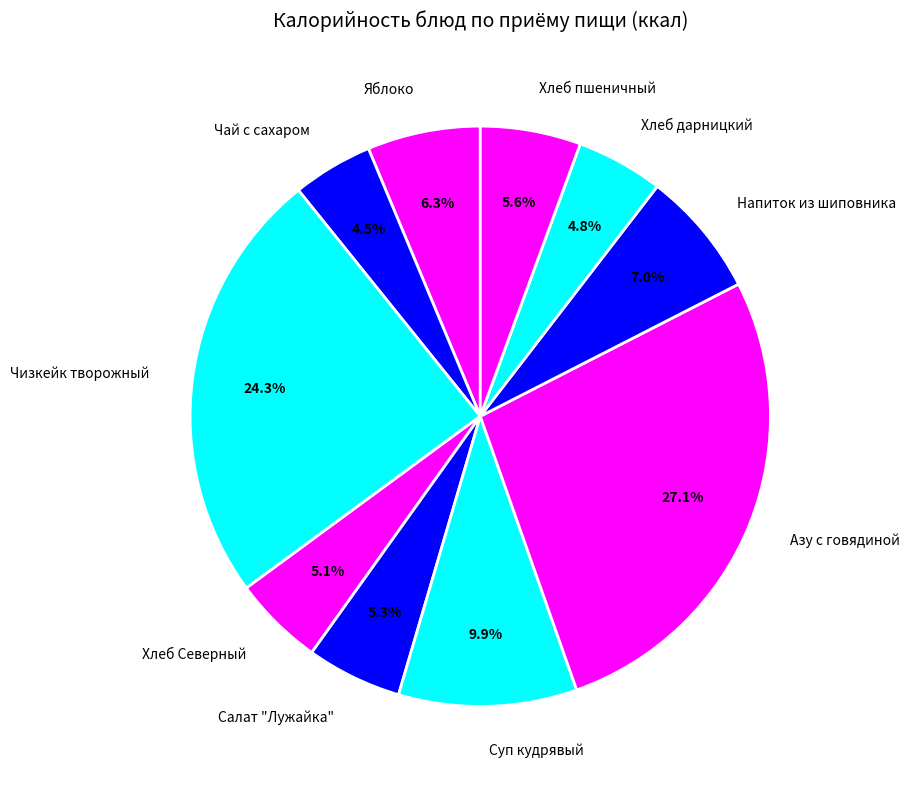

Which slice is the largest?

Азу с говядиной